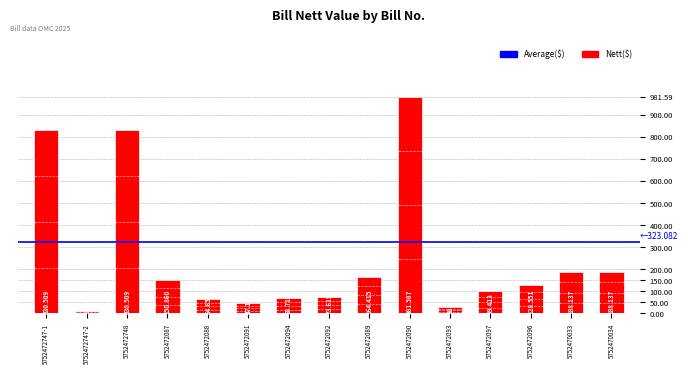

How many values exceed 128?

8